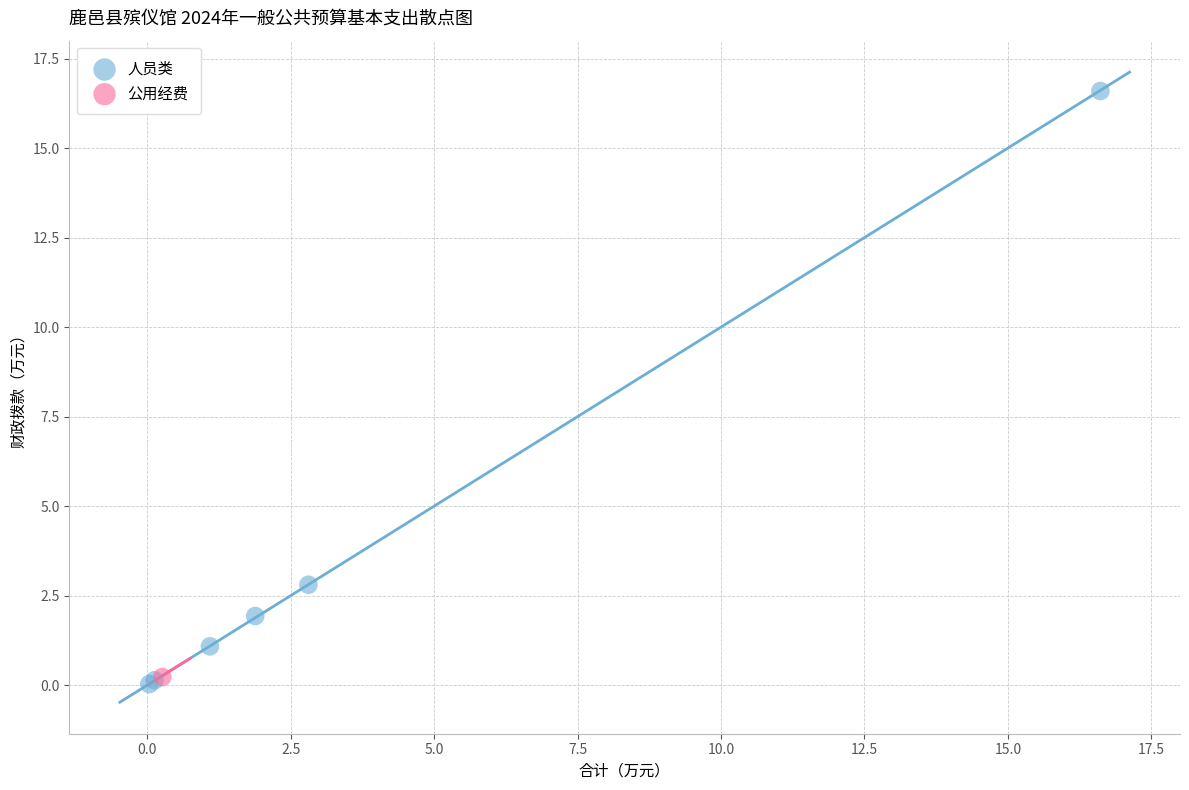

What are all the series names shown in the legend?

人员类, 公用经费